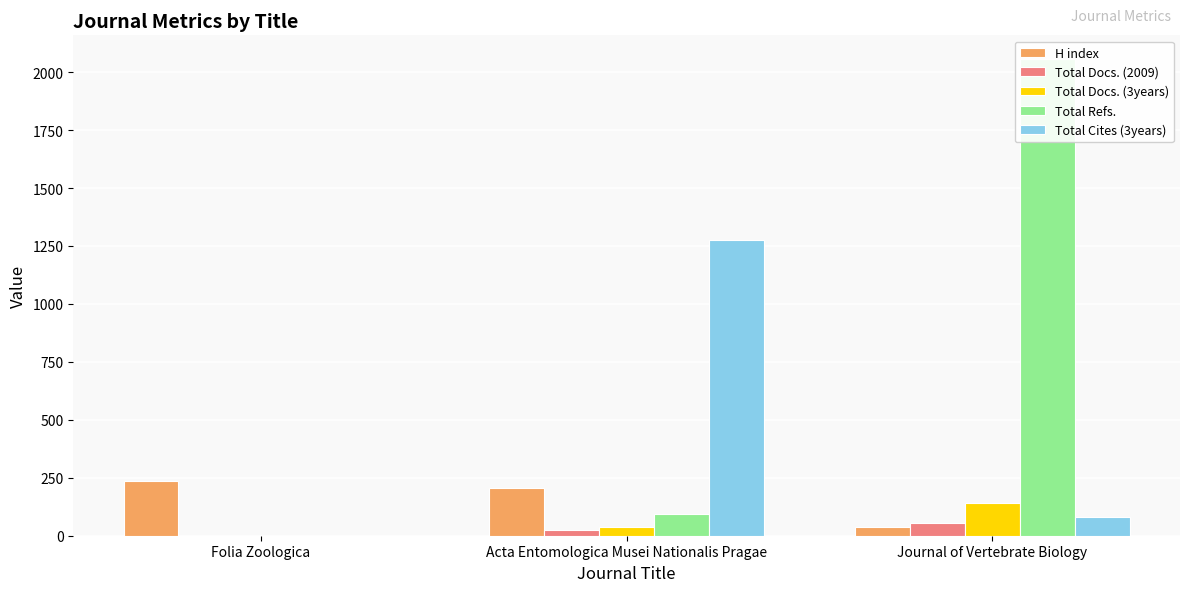

Which series has the largest range (max minus min)?

Total Refs.